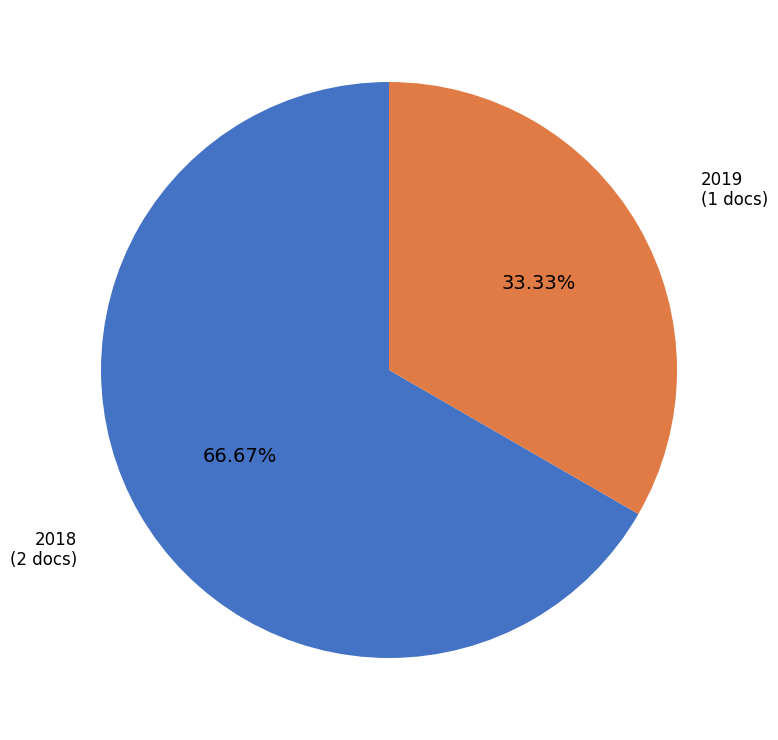

How many slices are in this pie chart?

2